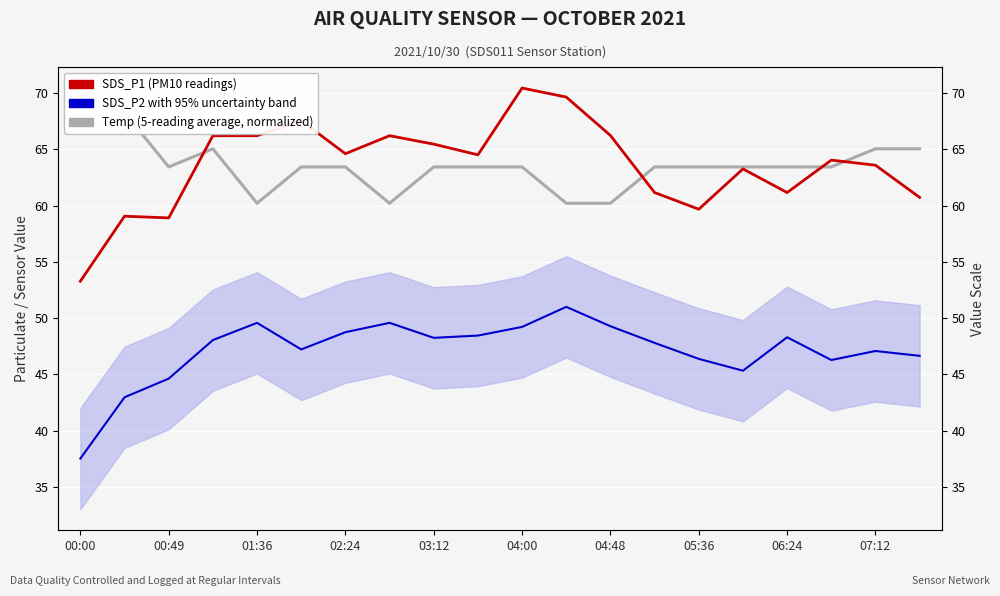

Where is SDS_P1 (PM2.5 readings) nearest to the value 61?

13